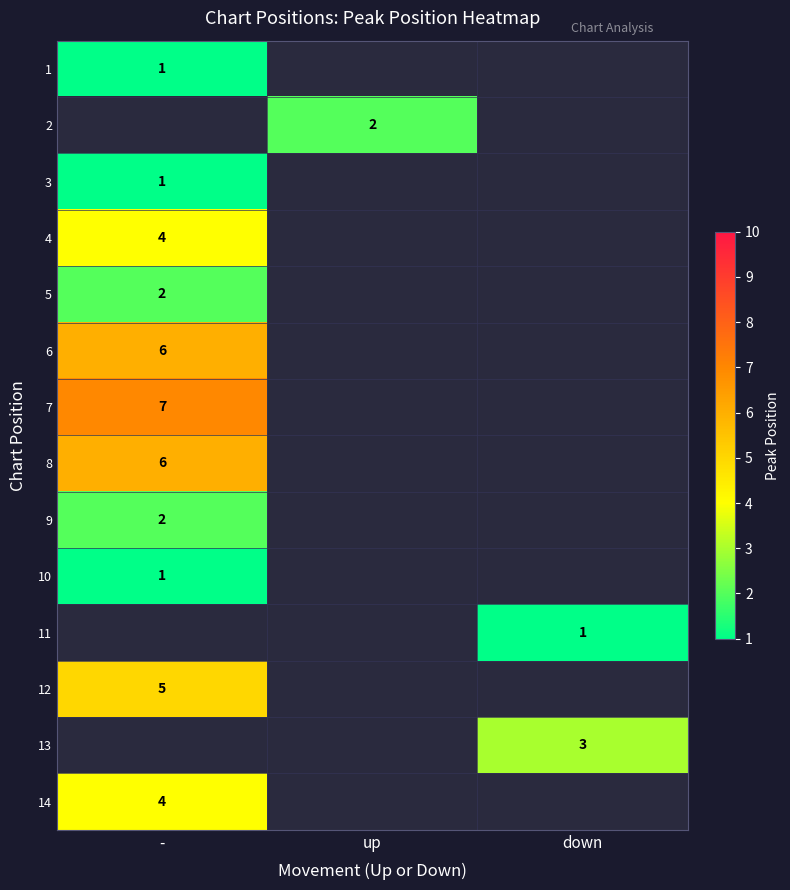

At how many categories does at least one series exceed 2?

2